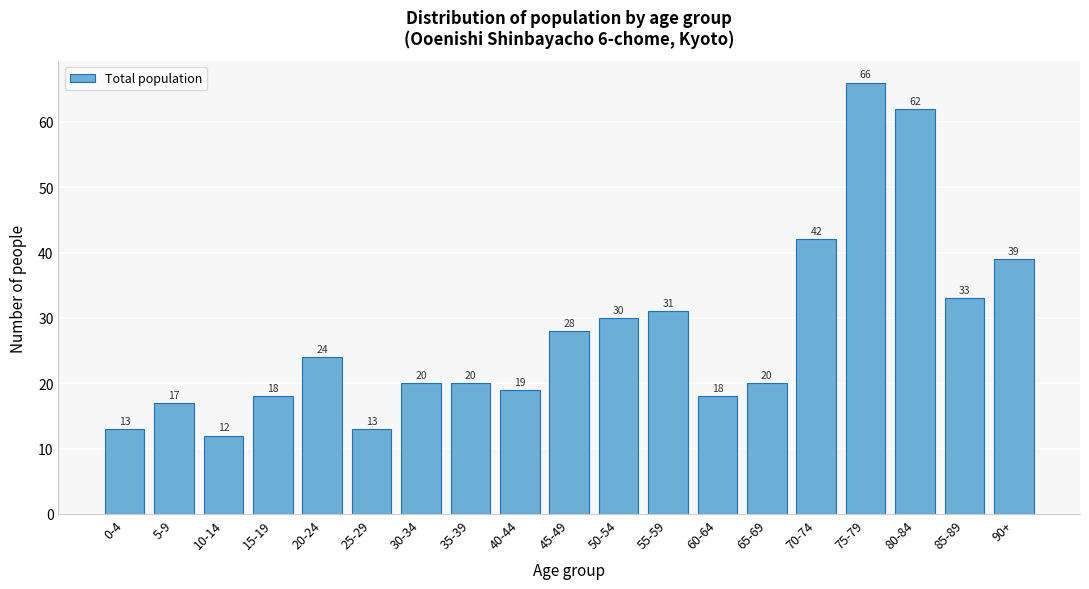

Reading left to right, extract all data points from this chart.

13	17	12	18	24	13	20	20	19	28	30	31	18	20	42	66	62	33	39